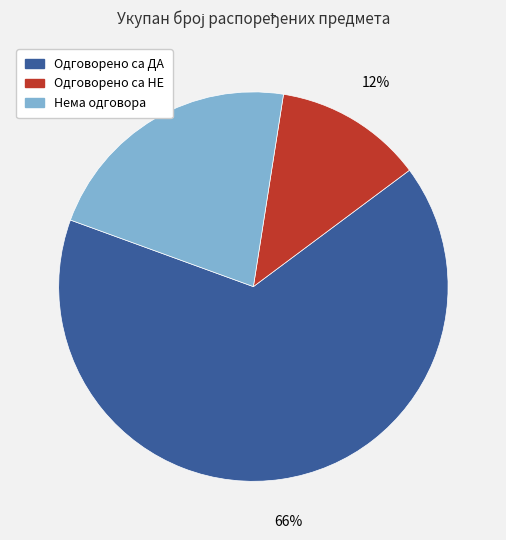

Do Одговорено са ДА and Одговорено са НЕ together represent more than half of the pie?

Yes